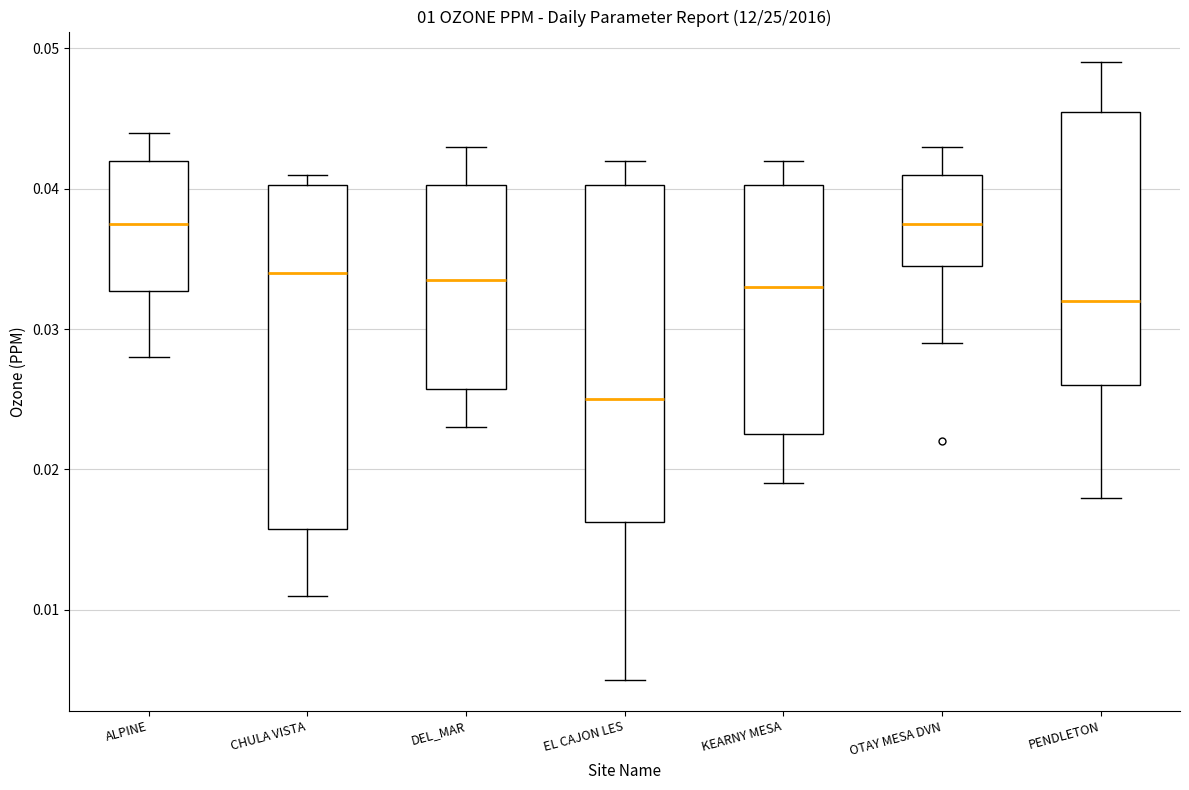

Reading left to right, read every box against the y-axis: the position of its median line, the range the box covers, and the ends of its whiskers. The values are not printed on the chart, so give them approximately, as read against the axis.

ALPINE: median 0.038, box 0.033 to 0.042, whiskers 0.028 to 0.044
CHULA VISTA: median 0.034, box 0.016 to 0.040, whiskers 0.011 to 0.041
DEL_MAR: median 0.034, box 0.026 to 0.040, whiskers 0.023 to 0.043
EL CAJON LES: median 0.025, box 0.016 to 0.040, whiskers 0.005 to 0.042
KEARNY MESA: median 0.033, box 0.023 to 0.040, whiskers 0.019 to 0.042
OTAY MESA DVN: median 0.038, box 0.035 to 0.041, whiskers 0.029 to 0.043
PENDLETON: median 0.032, box 0.026 to 0.046, whiskers 0.018 to 0.049